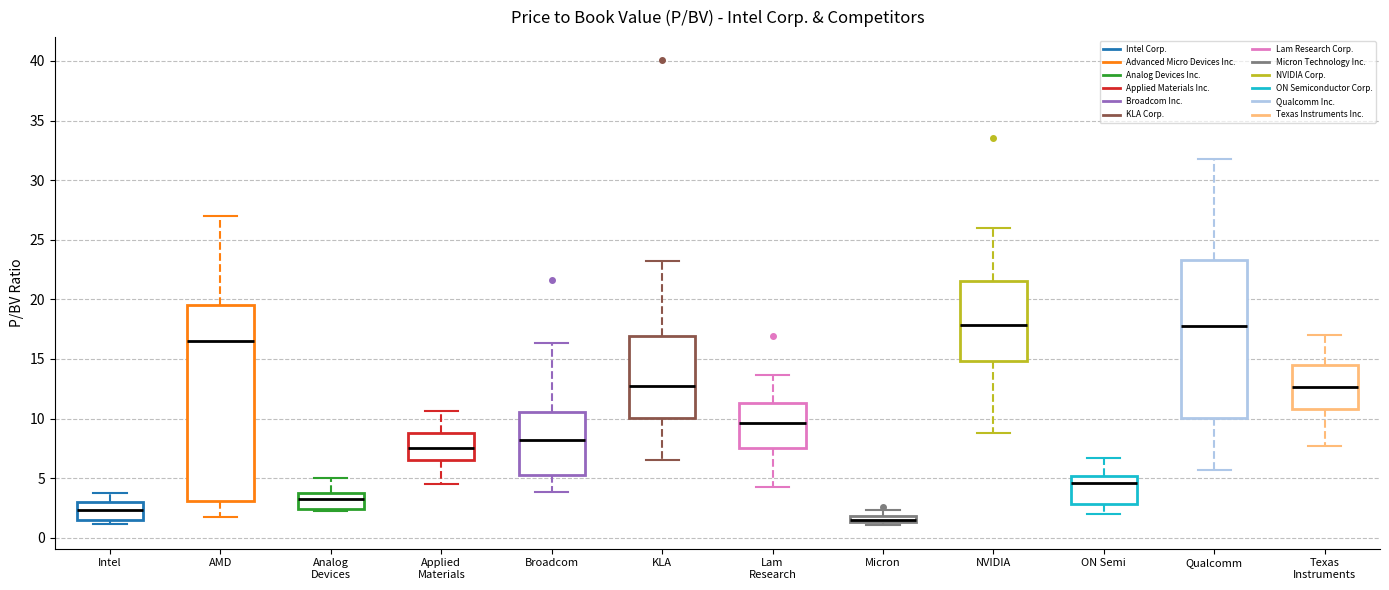

Which box has the lowest median line?

Micron